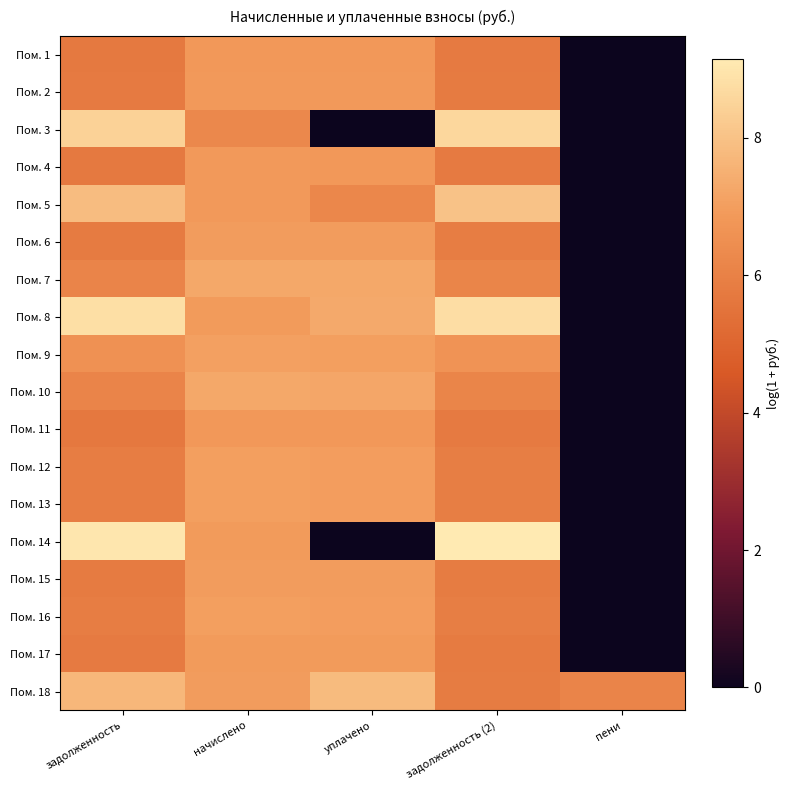

Reading left to right, what are all the values shown in this chart?

Пом. 1: задолженность=5.7	начислено=6.9	уплачено=6.8	задолженность (2)=5.8	пени=0.0
Пом. 2: задолженность=5.8	начислено=6.9	уплачено=6.9	задолженность (2)=5.8	пени=0.0
Пом. 3: задолженность=8.5	начислено=6.3	уплачено=0.0	задолженность (2)=8.6	пени=0.0
Пом. 4: задолженность=5.7	начислено=6.9	уплачено=6.9	задолженность (2)=5.8	пени=0.0
Пом. 5: задолженность=7.8	начислено=6.9	уплачено=6.2	задолженность (2)=8.0	пени=0.0
Пом. 6: задолженность=5.8	начислено=7.0	уплачено=6.9	задолженность (2)=5.9	пени=0.0
Пом. 7: задолженность=6.1	начислено=7.3	уплачено=7.3	задолженность (2)=6.2	пени=0.0
Пом. 8: задолженность=8.8	начислено=6.9	уплачено=7.3	задолженность (2)=8.8	пени=0.0
Пом. 9: задолженность=6.6	начислено=7.1	уплачено=7.0	задолженность (2)=6.6	пени=0.0
Пом. 10: задолженность=6.1	начислено=7.3	уплачено=7.2	задолженность (2)=6.2	пени=0.0
Пом. 11: задолженность=5.7	начислено=6.8	уплачено=6.8	задолженность (2)=5.8	пени=0.0
Пом. 12: задолженность=5.9	начислено=7.0	уплачено=7.0	задолженность (2)=5.9	пени=0.0
Пом. 13: задолженность=5.9	начислено=7.0	уплачено=7.0	задолженность (2)=5.9	пени=0.0
Пом. 14: задолженность=9.0	начислено=6.9	уплачено=0.0	задолженность (2)=9.1	пени=0.0
Пом. 15: задолженность=5.8	начислено=6.9	уплачено=6.9	задолженность (2)=5.9	пени=0.0
Пом. 16: задолженность=5.9	начислено=7.0	уплачено=7.0	задолженность (2)=5.9	пени=0.0
Пом. 17: задолженность=5.8	начислено=6.9	уплачено=6.9	задолженность (2)=5.8	пени=0.0
Пом. 18: задолженность=7.7	начислено=6.9	уплачено=7.8	задолженность (2)=5.9	пени=6.1